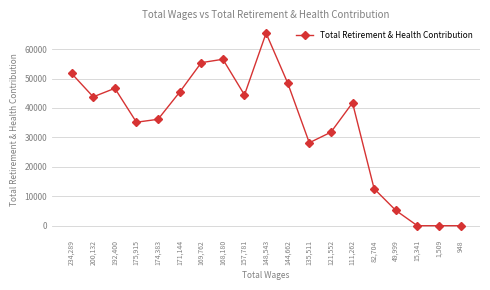

What is the label of the 5th point from the left?

174,383